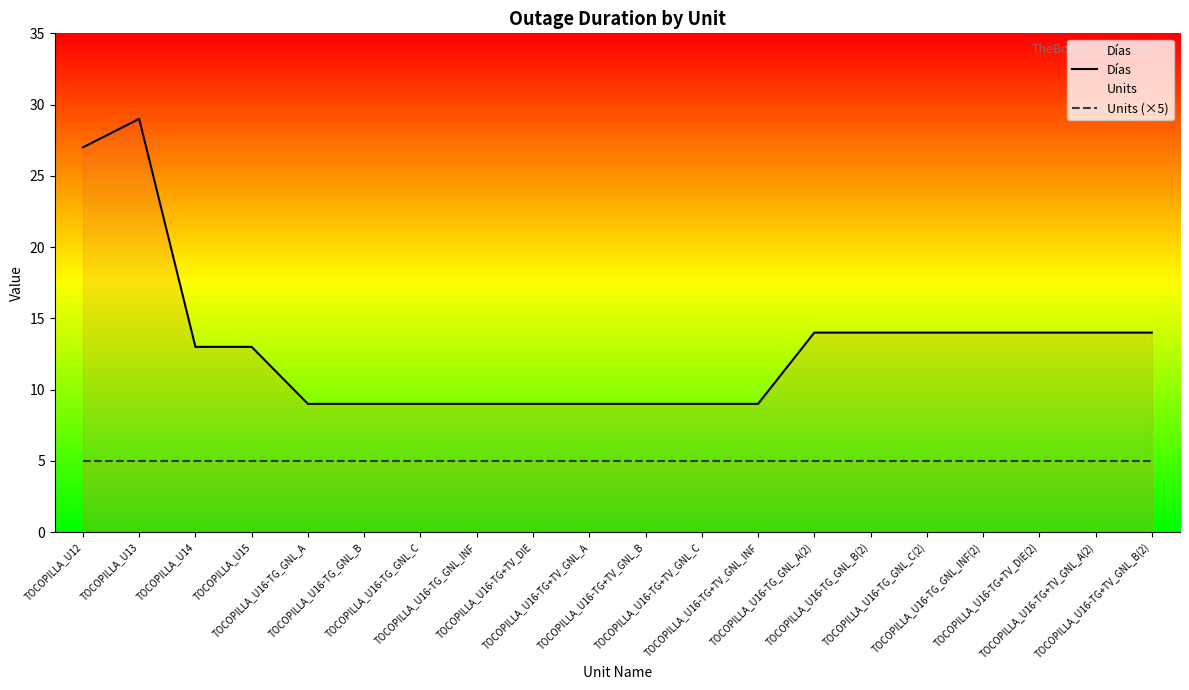

True or false: Días and Units (×5) cross at least once.

False